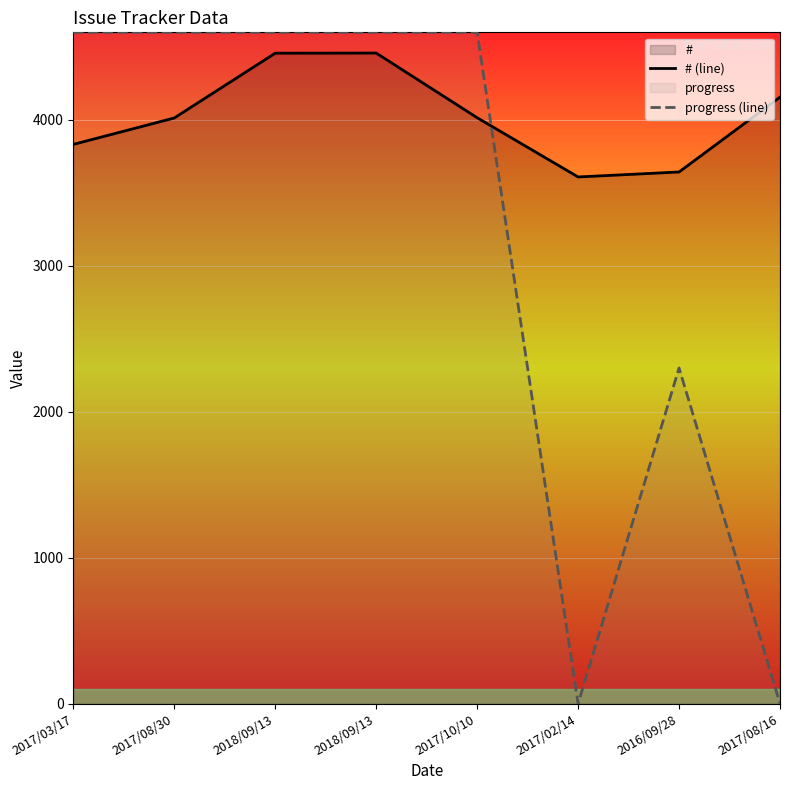

The progress (line) series shows 0 at 2017/02/14. True or false?

True